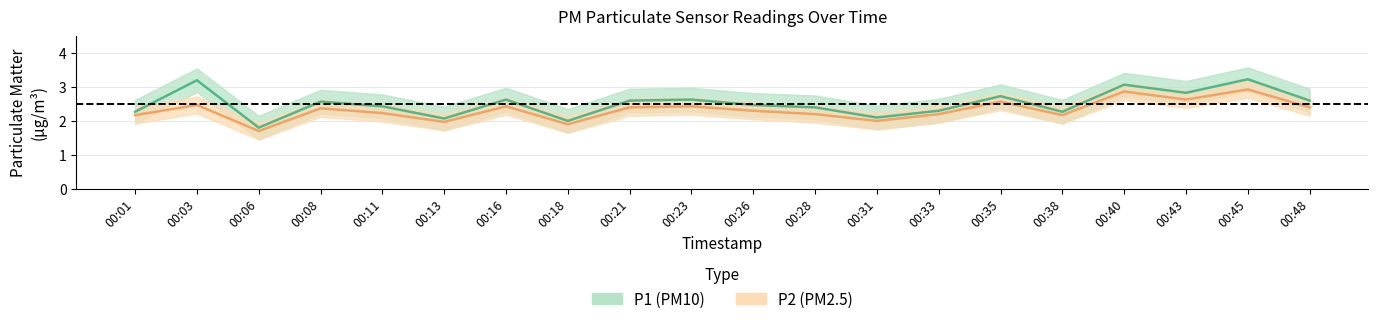

Rank the series by their average value, from lowest to highest.

P2, P1